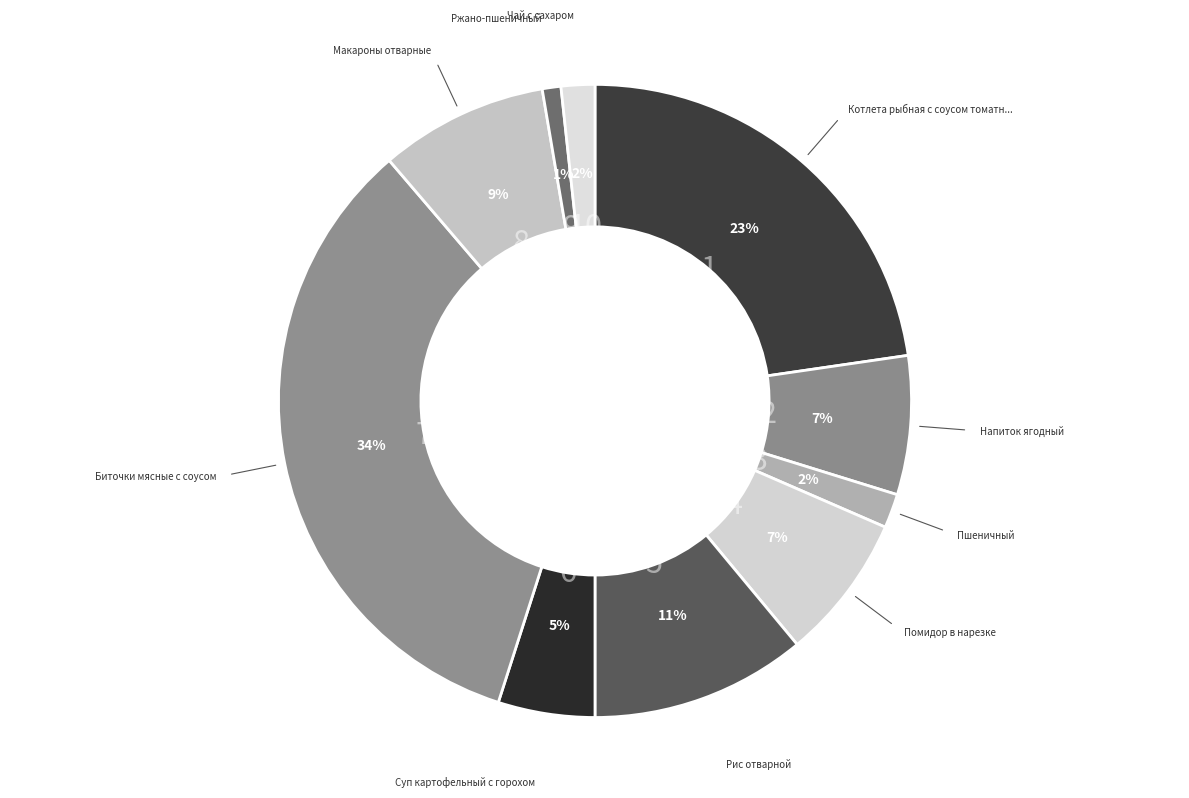

Count the number of slices in the pie.

10